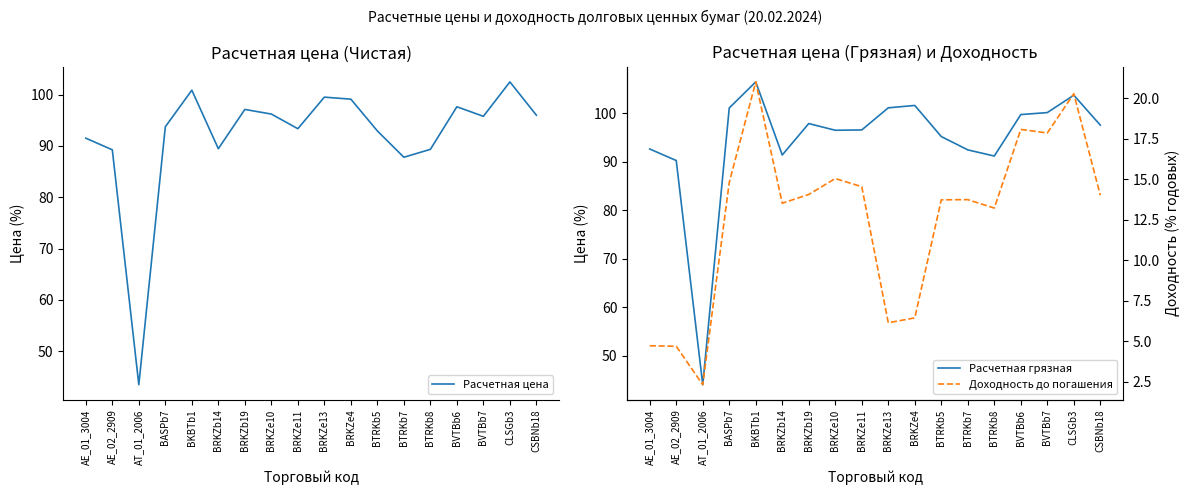

How many interior local valleys does the Расчетная цена series have?

5